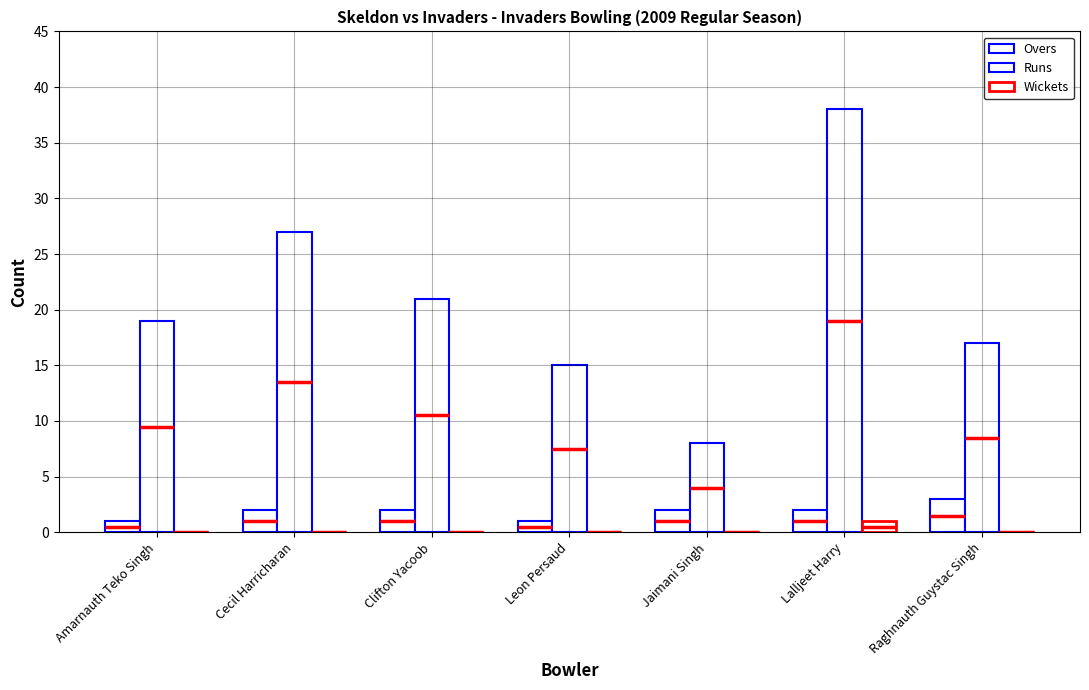

How many groups of bars are there?

7